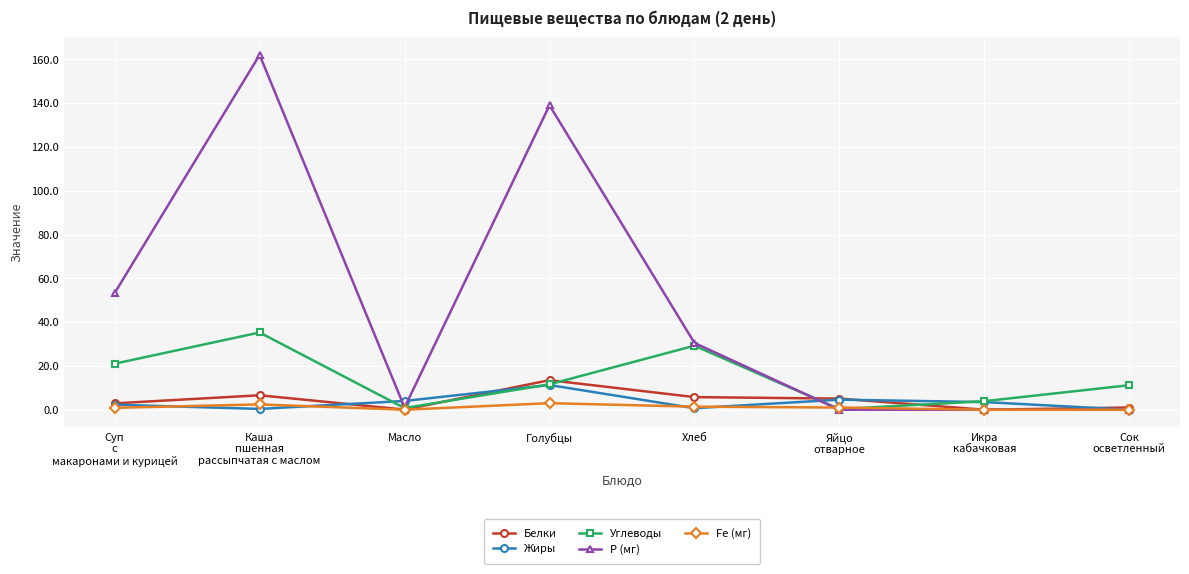

What is the value of the Жиры point at the 2nd from the left?

0.4